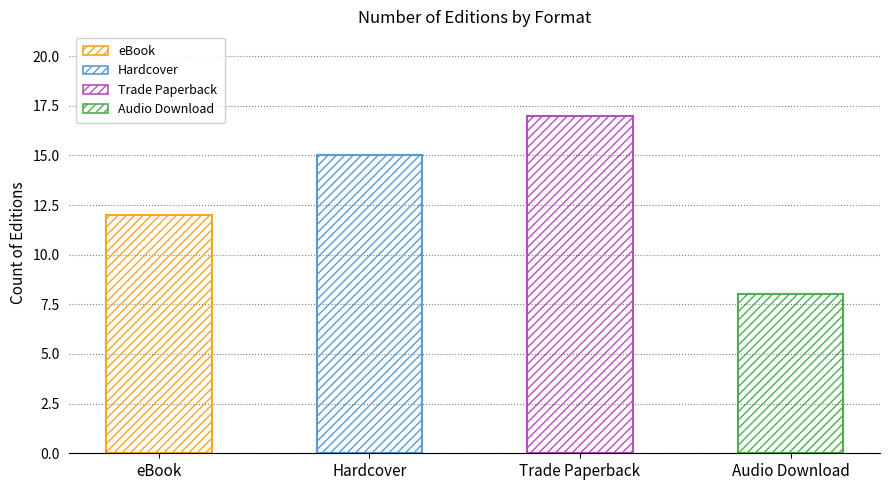

Where is the data nearest to the value 12?

eBook